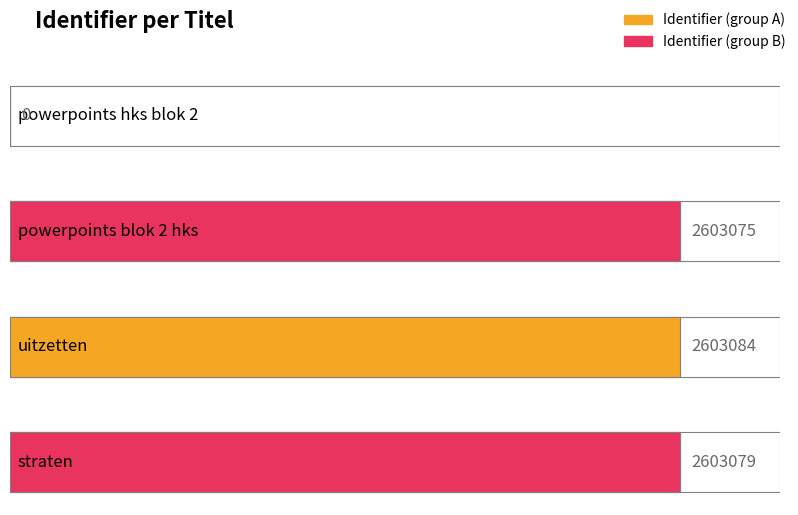

The value at powerpoints blok 2 hks is 2603075. True or false?

True